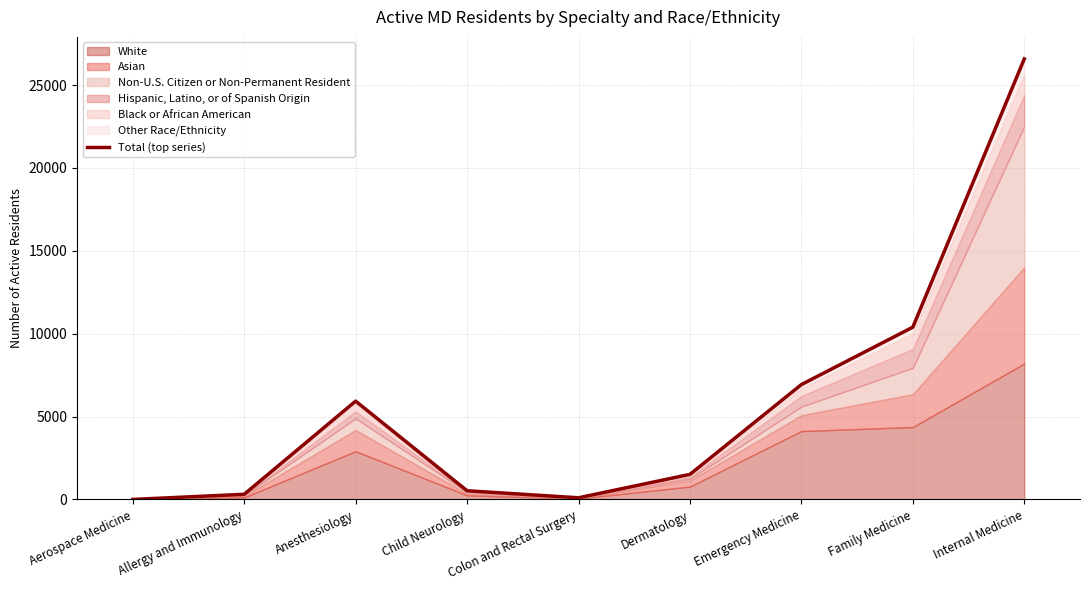

How many points are lower than both their immediate neighbors (excluding endpoints)?

1